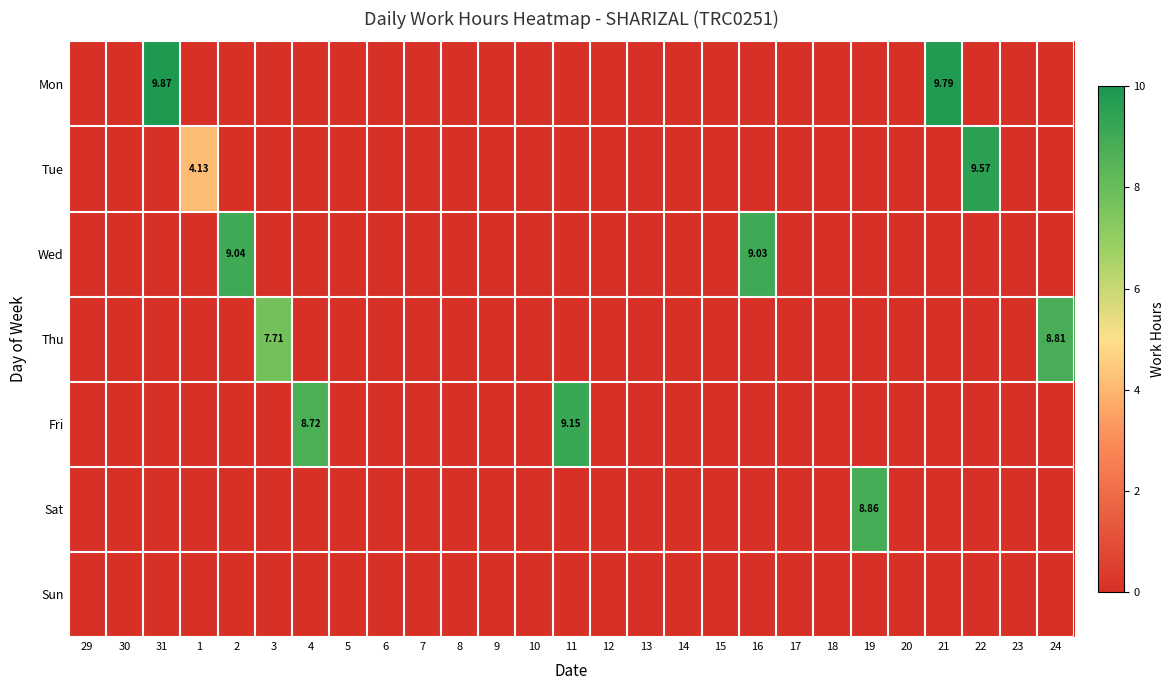

Which category has the lowest value in the Fri series?

29